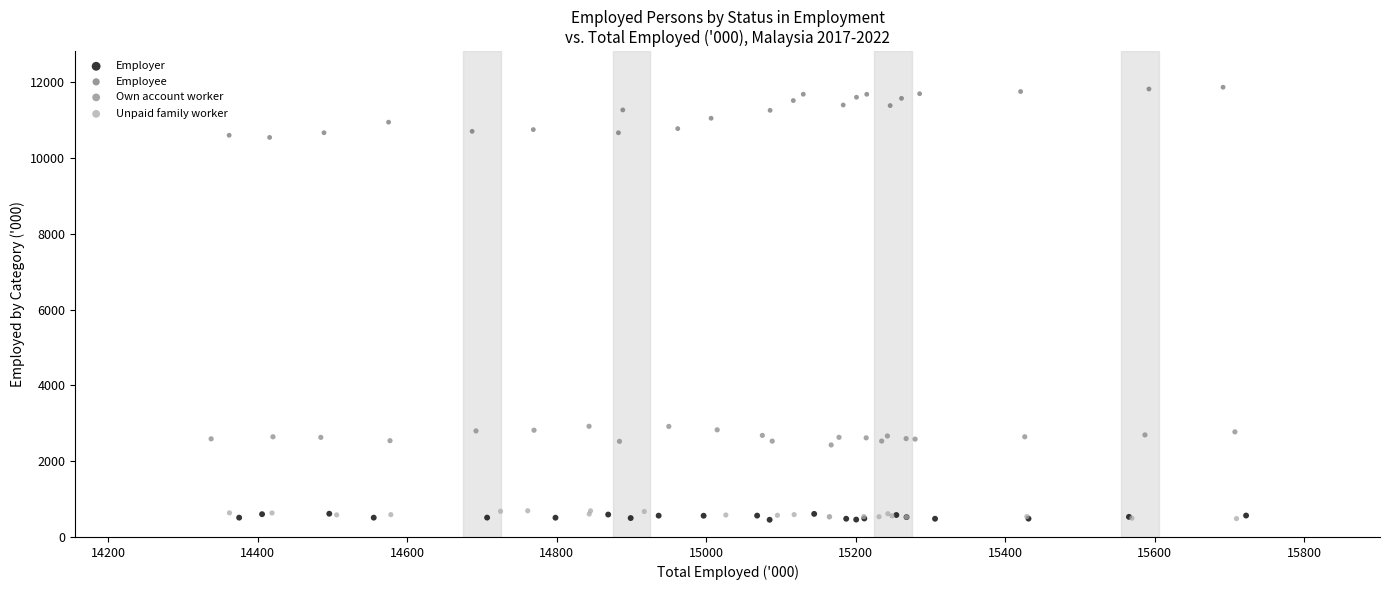

Which series reaches the maximum Y coordinate?

Employee